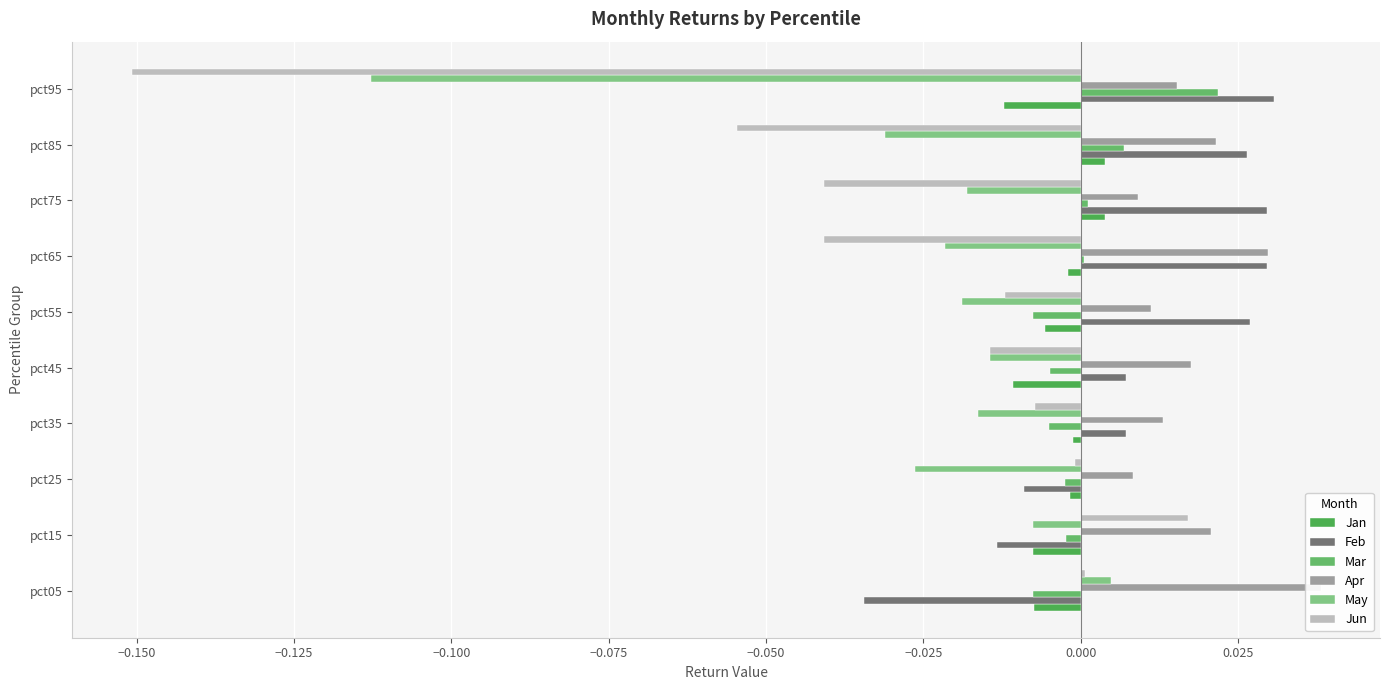

Reading right to left, what are all the values shown in this chart?

Jan: -0.0	0.0	0.0	-0.0	-0.0	-0.0	-0.0	-0.0	-0.0	-0.0
Feb: 0.0	0.0	0.0	0.0	0.0	0.0	0.0	-0.0	-0.0	-0.0
Mar: 0.0	0.0	0.0	0.0	-0.0	-0.0	-0.0	-0.0	-0.0	-0.0
Apr: 0.0	0.0	0.0	0.0	0.0	0.0	0.0	0.0	0.0	0.0
May: -0.1	-0.0	-0.0	-0.0	-0.0	-0.0	-0.0	-0.0	-0.0	0.0
Jun: -0.2	-0.1	-0.0	-0.0	-0.0	-0.0	-0.0	-0.0	0.0	0.0